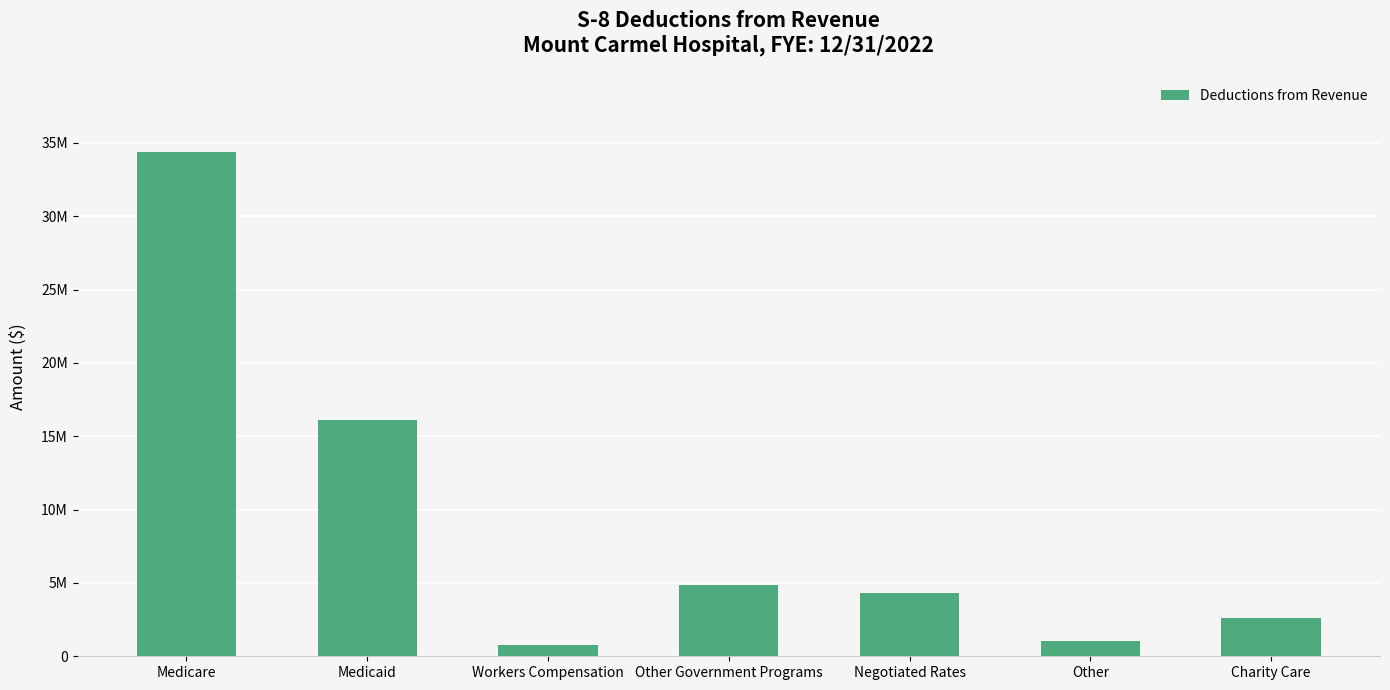

Does the chart contain stacked bars?

No